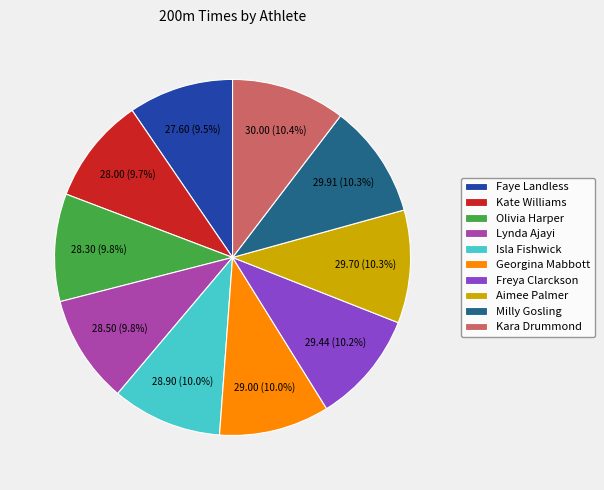

The Kara Drummond slice represents 10% of the pie. True or false?

True